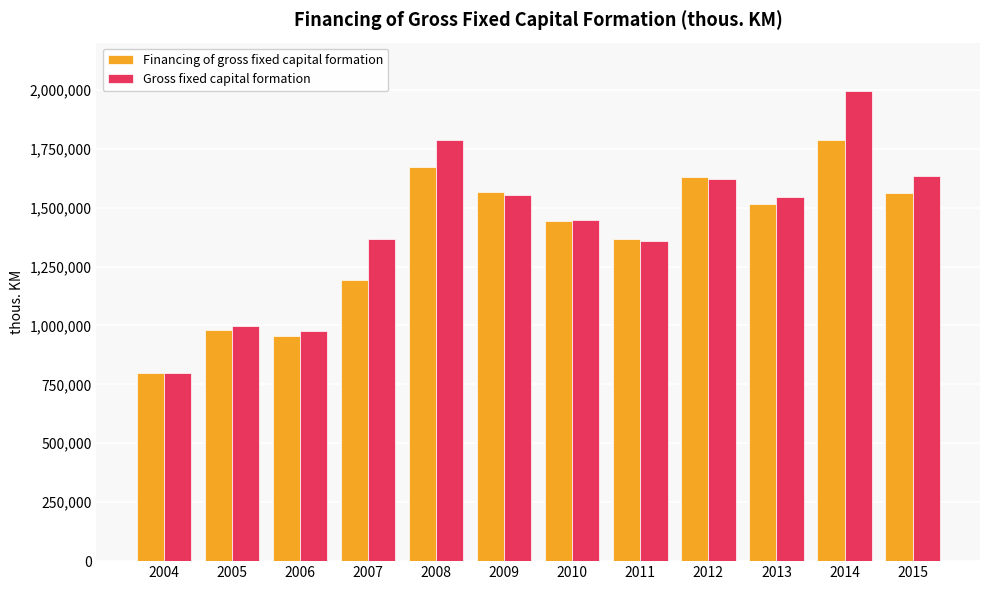

Is it true that Financing of gross fixed capital formation equals 1190741 at 2007?

True